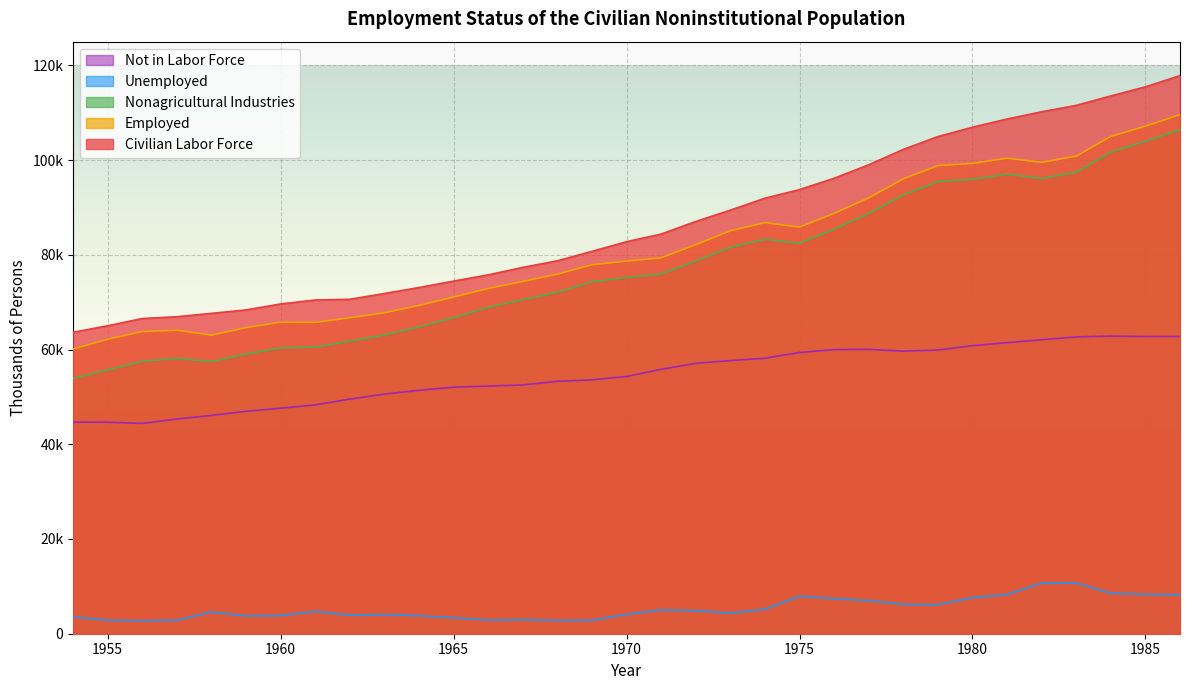

How many lines are shown in the chart?

5